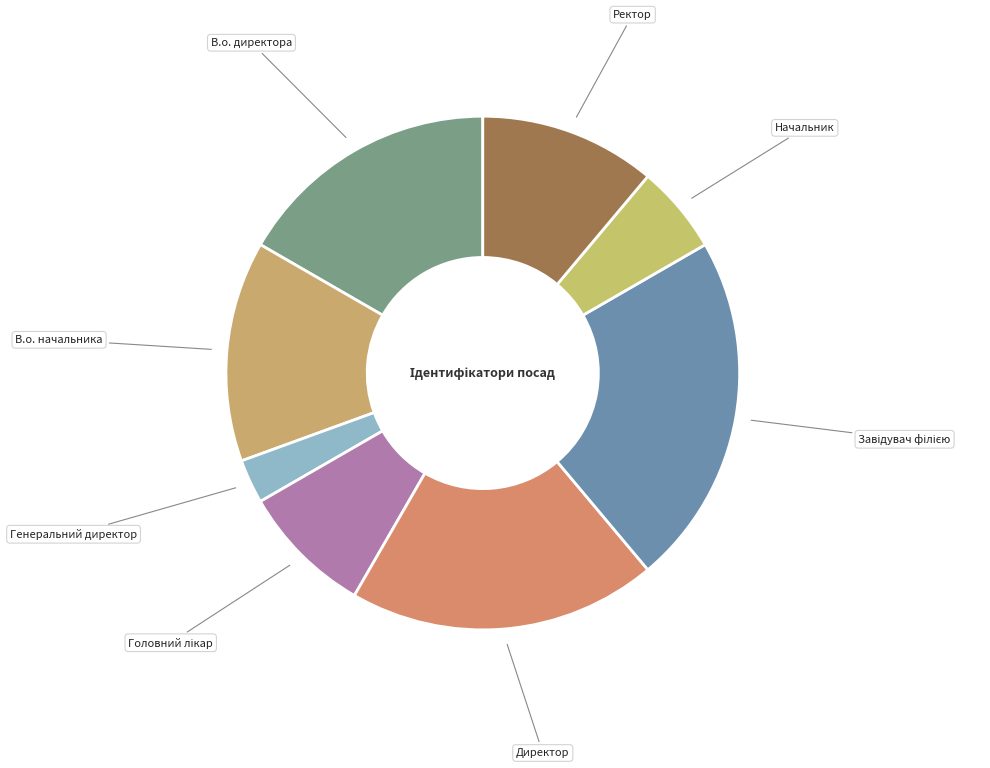

Is there a majority slice in this chart?

No